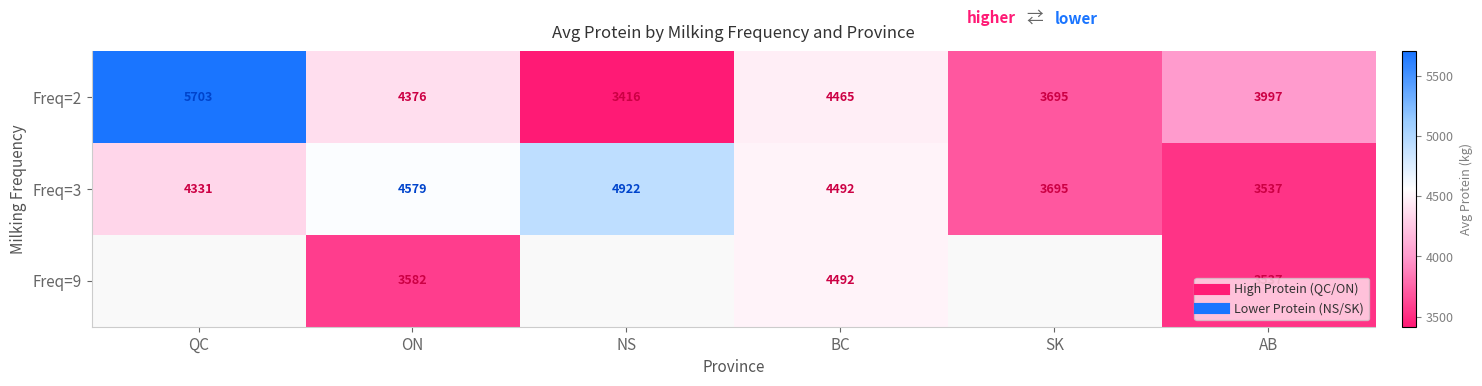

Is the value of Freq=9 at SK greater than the value of Freq=2 at SK?

No